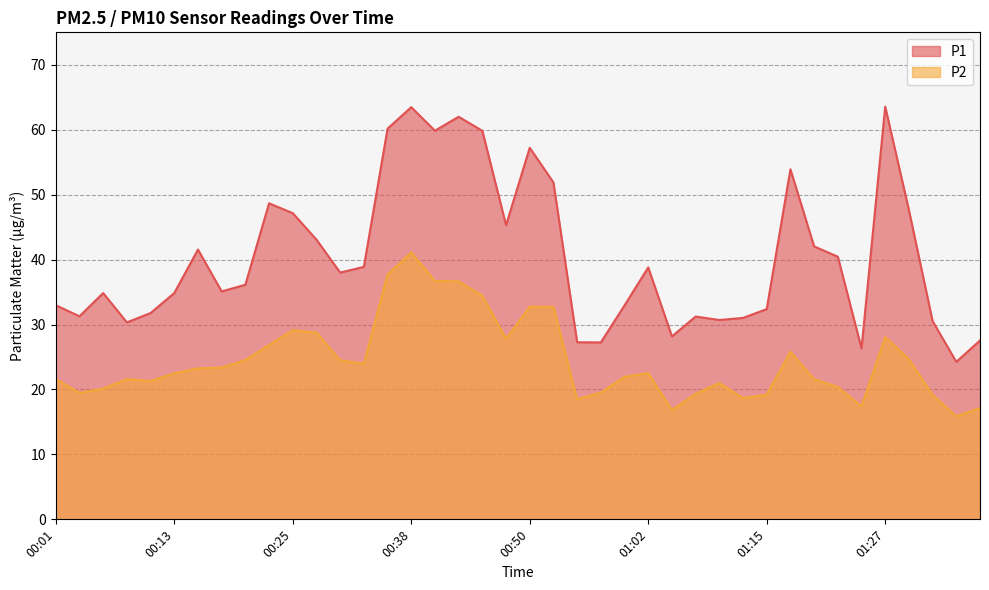

Which category has the highest value across all series?

01:27